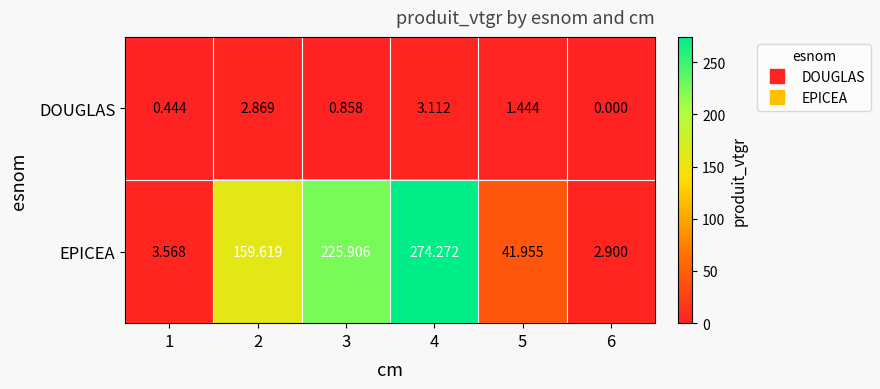

List the series in order of their peak value, lowest first.

DOUGLAS, EPICEA